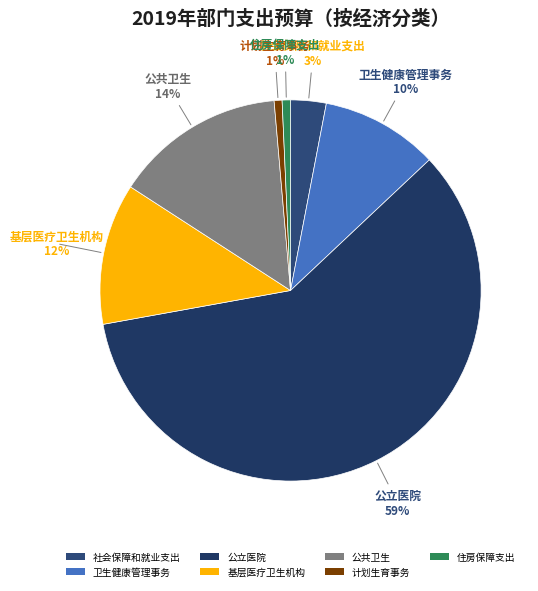

True or false: 基层医疗卫生机构 accounts for 12% of the total.

True